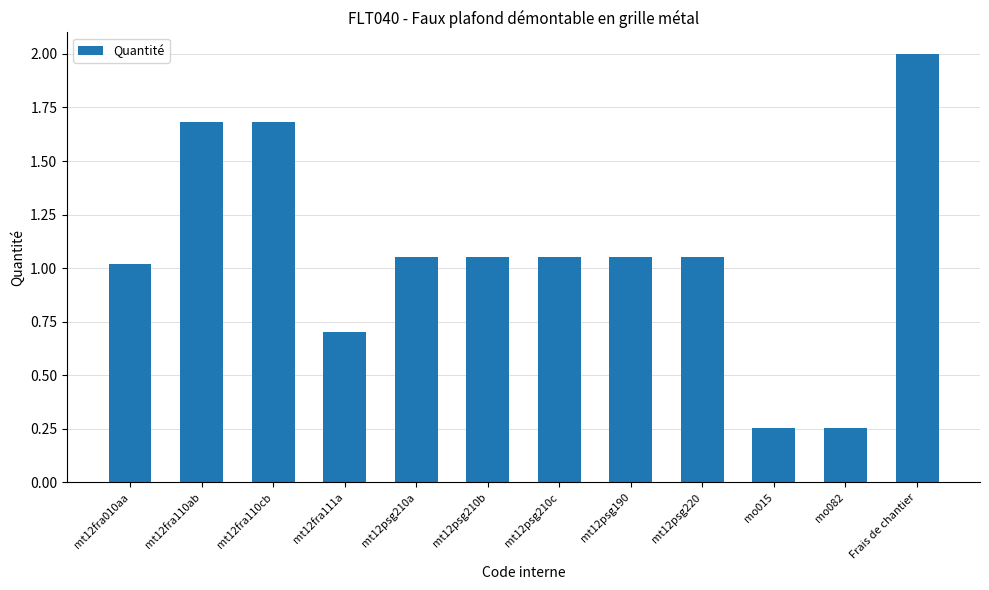

What value does the data have at mt12fra111a?

0.7